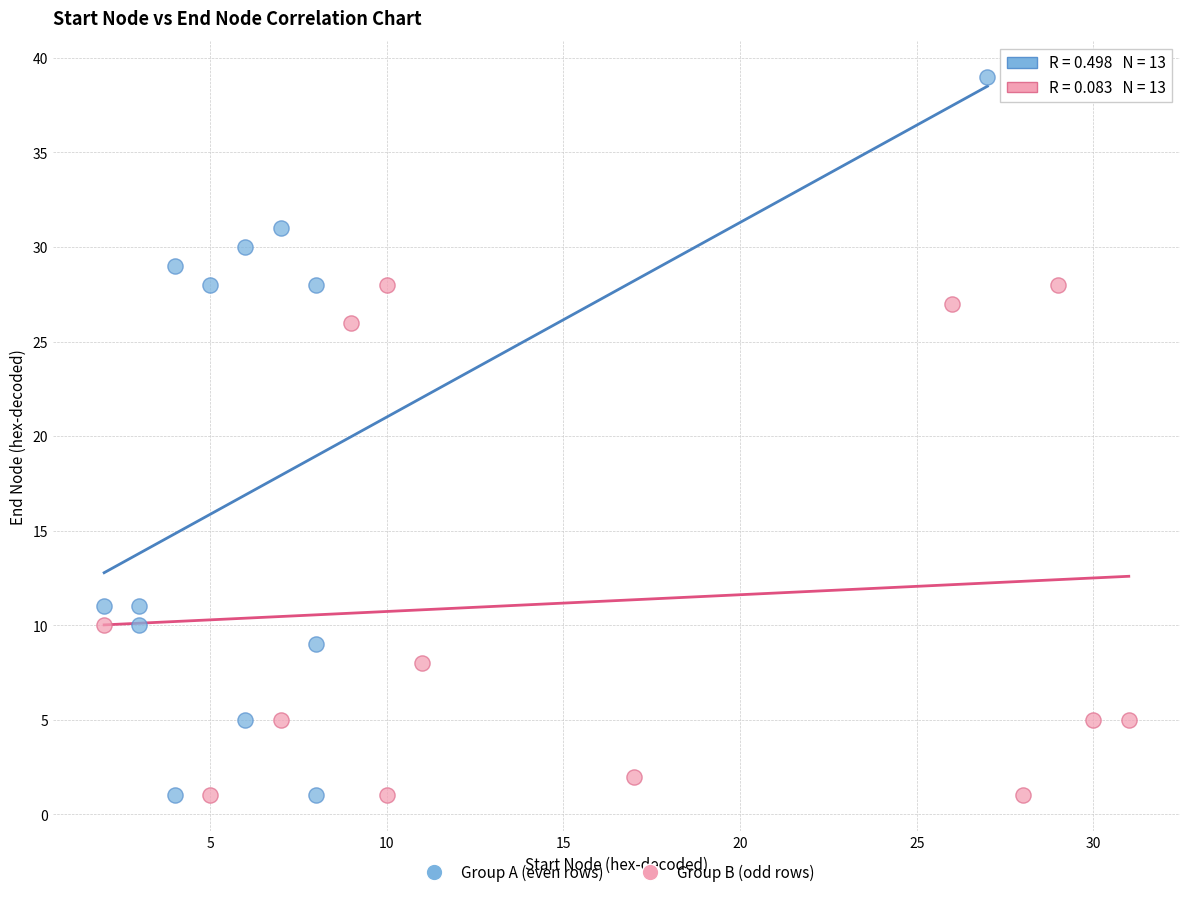

Which series reaches the maximum Y coordinate?

Group A (even rows)